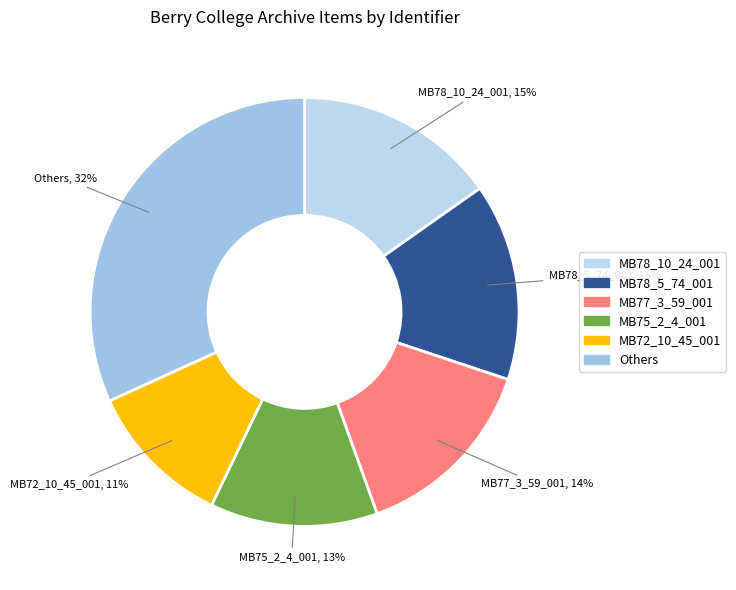

Is there any slice that represents more than half of the pie?

No